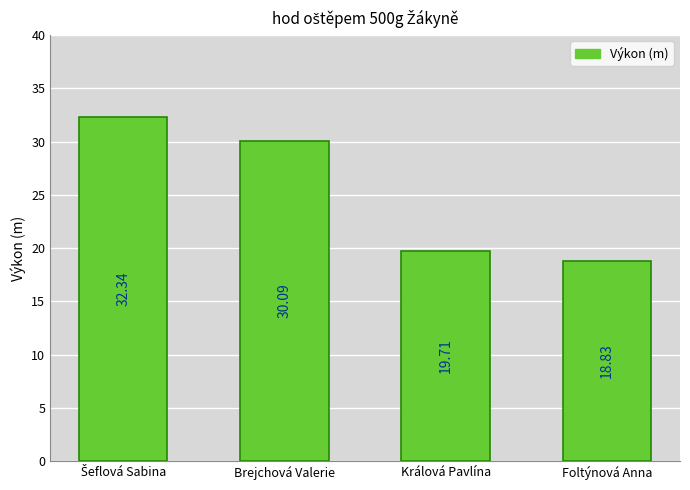

What is the label of the 3rd bar from the right?

Brejchová Valerie